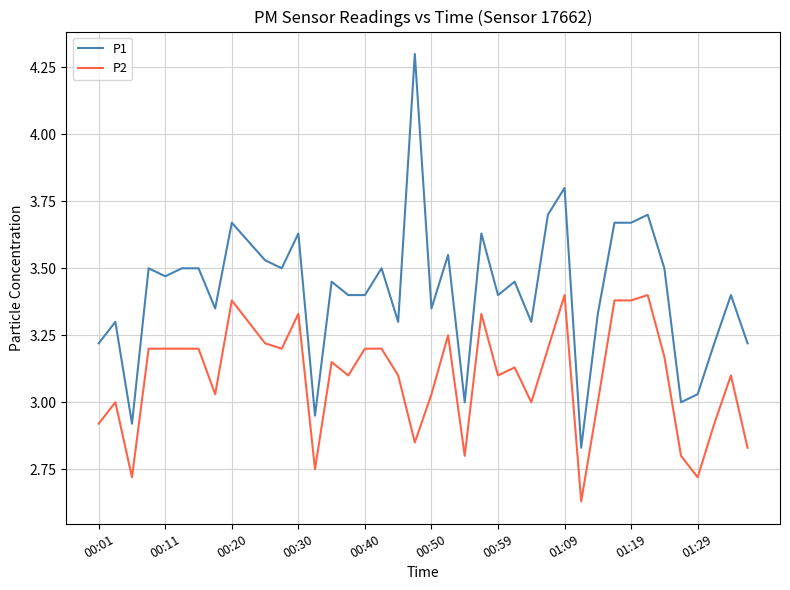

Which series has the largest total across all categories?

P1